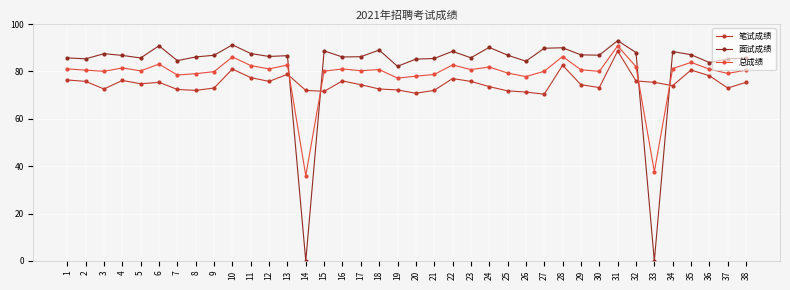

At which category is the sum across all series the highest?

31